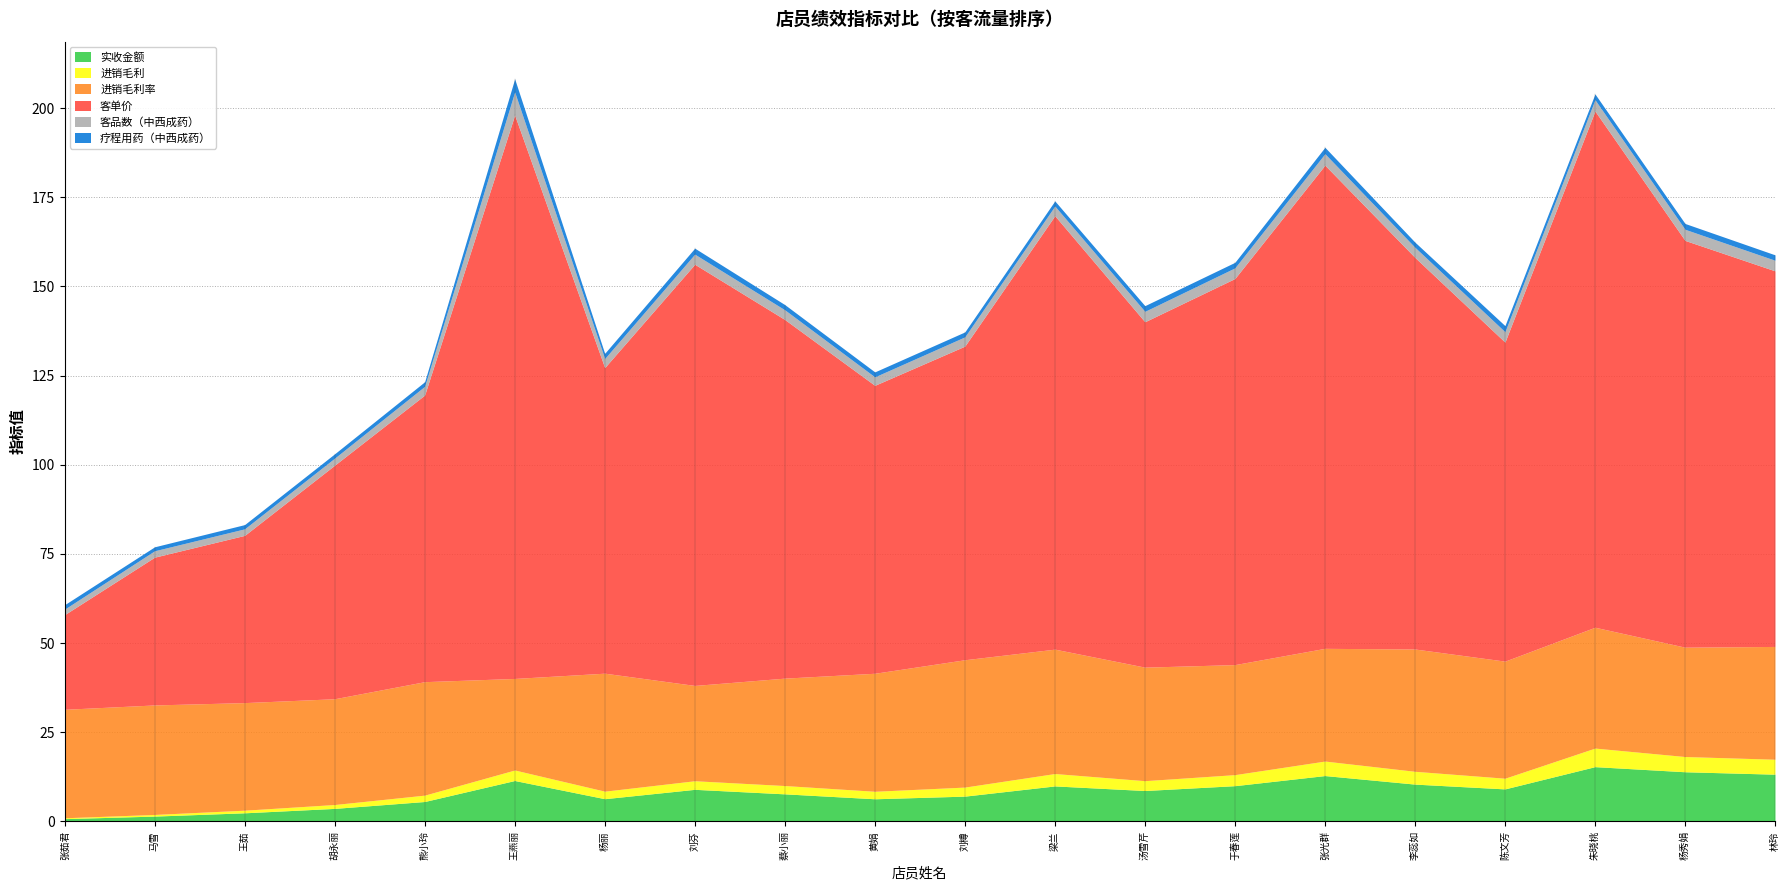

At which category does the chart reach its minimum across all series?

张茹君